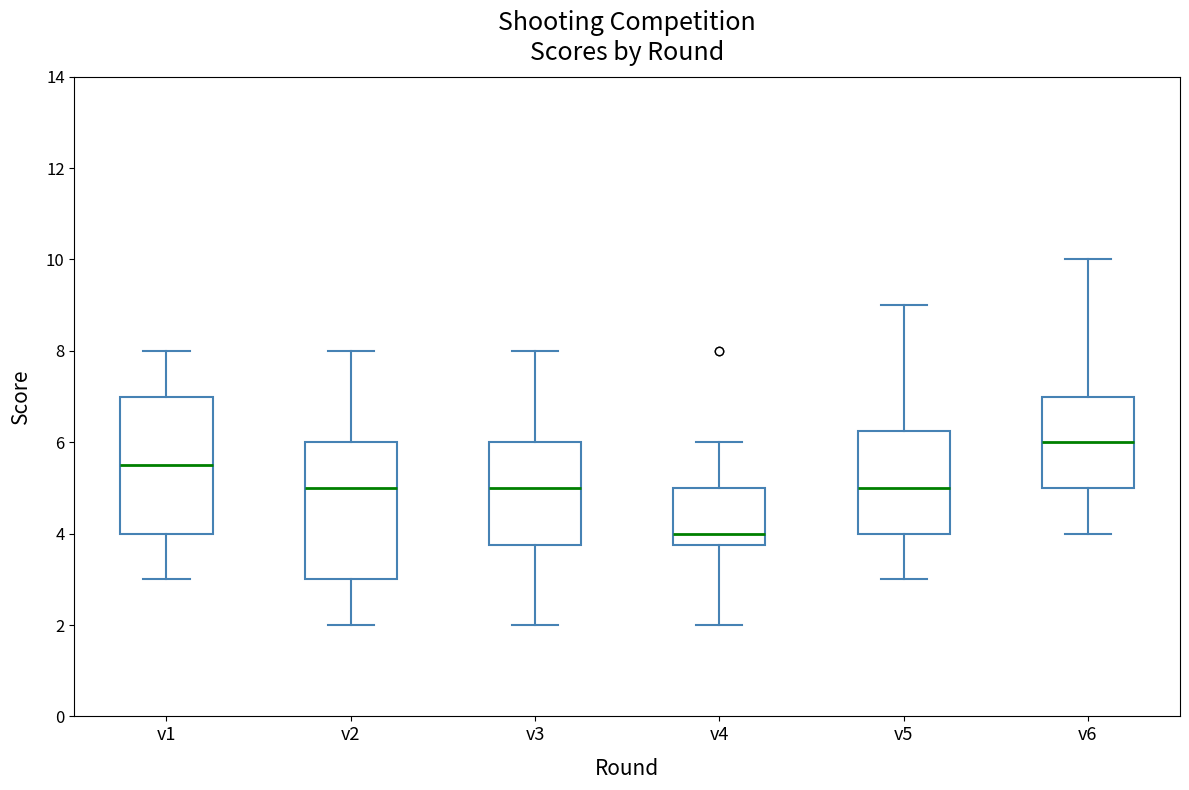

Where is the upper edge of the box for v2 on the y-axis? The values are not printed on the chart, so give them approximately, as read against the axis.

6.0